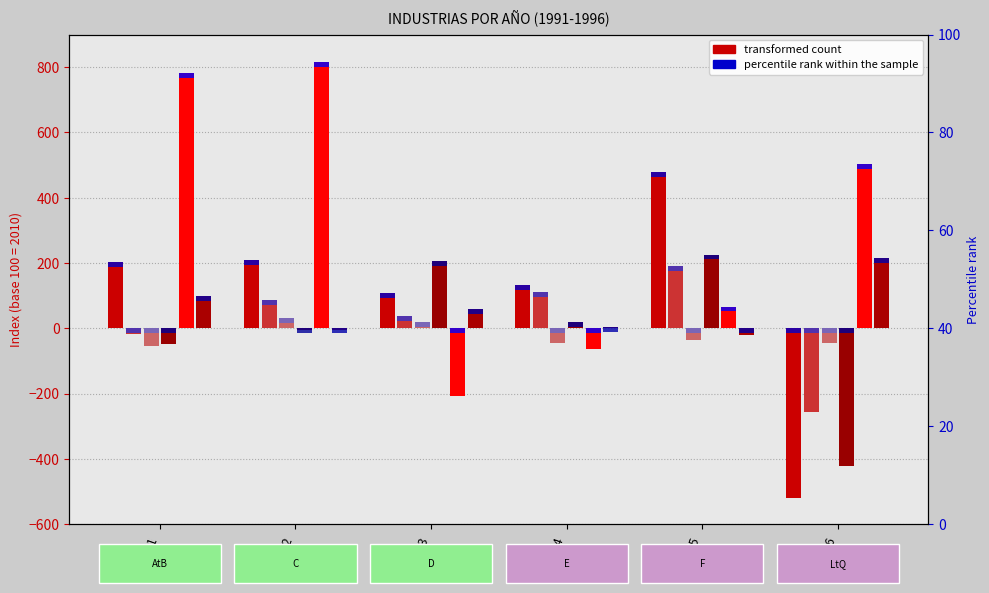

Does the chart contain any negative values?

Yes